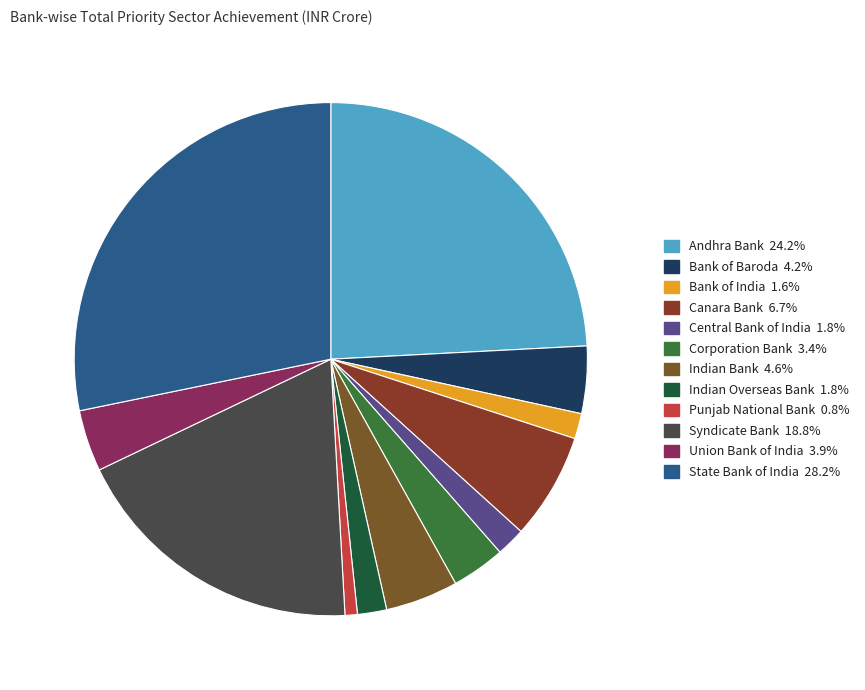

Which category has the smallest portion of the pie?

Punjab National Bank